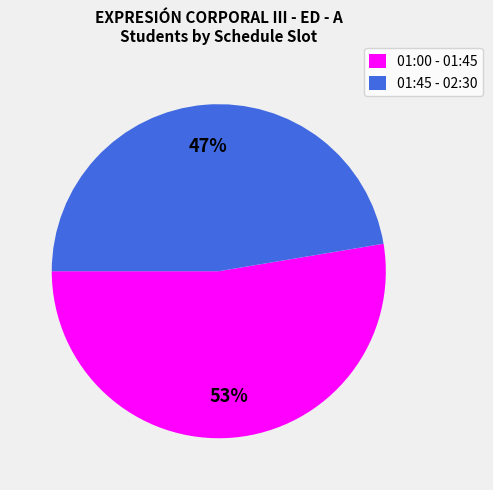

What is the largest slice in the pie chart?

01:00 - 01:45